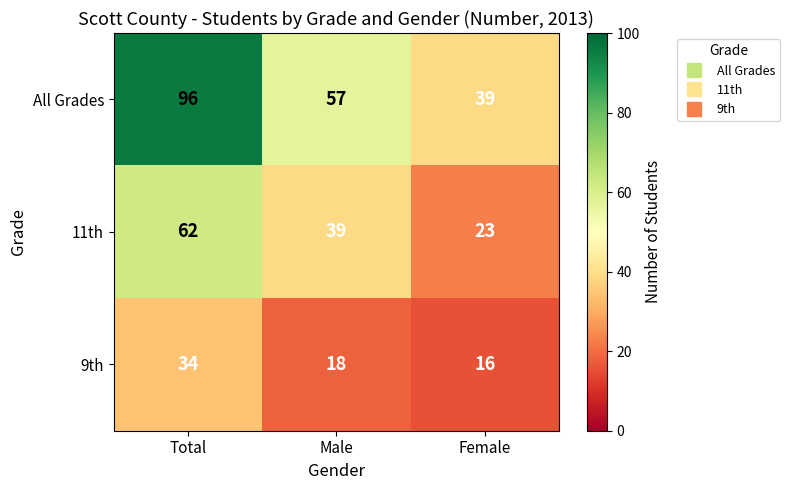

Between Male and Female, which series saw the biggest shift?

All Grades